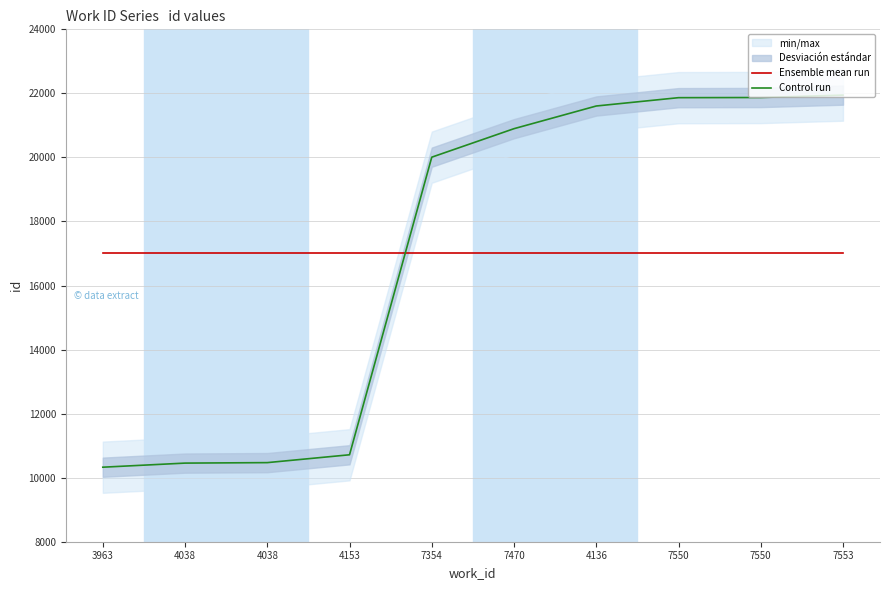

How many times do Control run and Ensemble mean run cross each other?

1